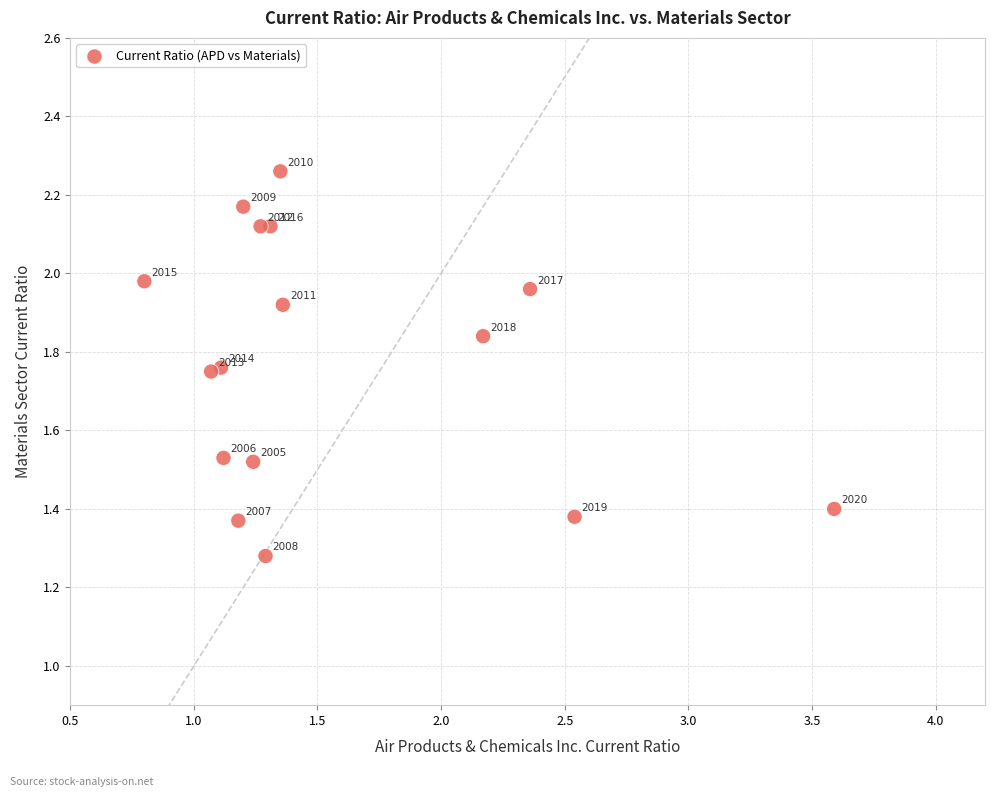

What is the range of Y values (max minus min)?

1.0